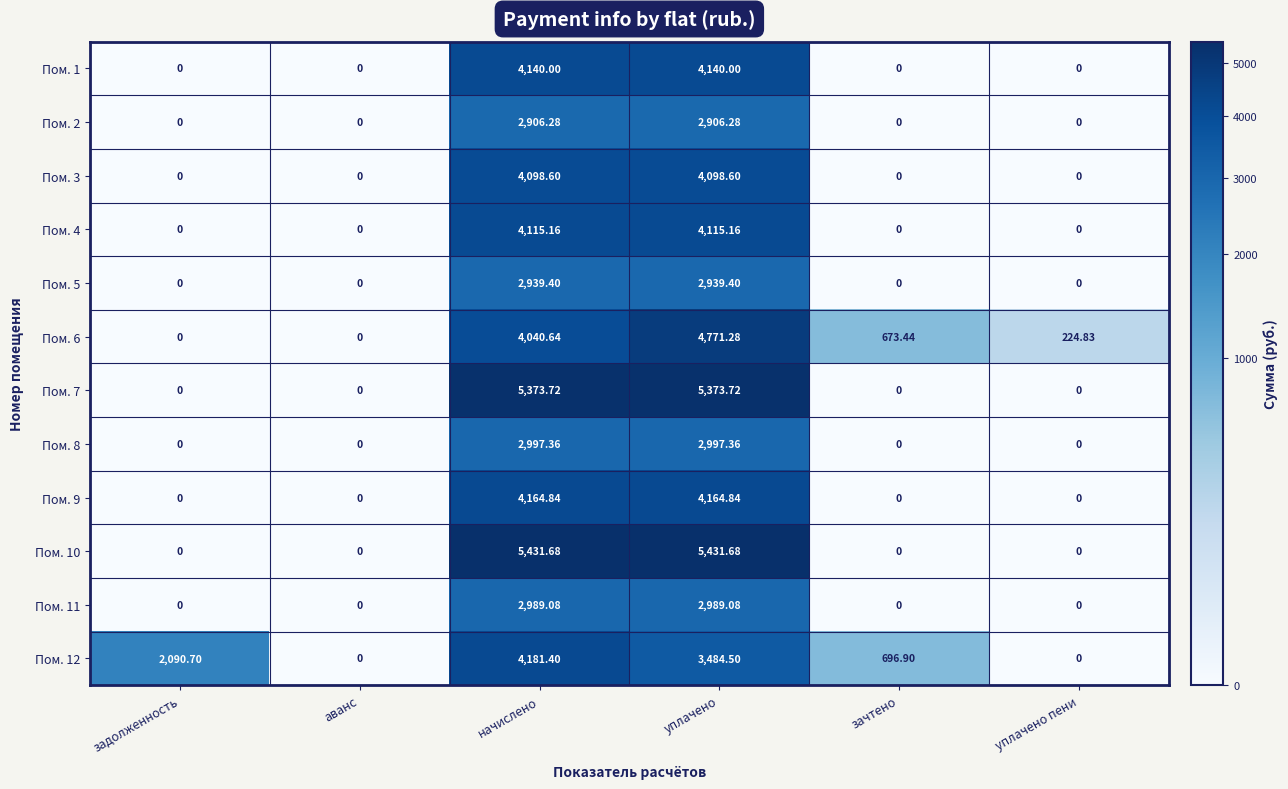

Count the number of categories in the chart.

6